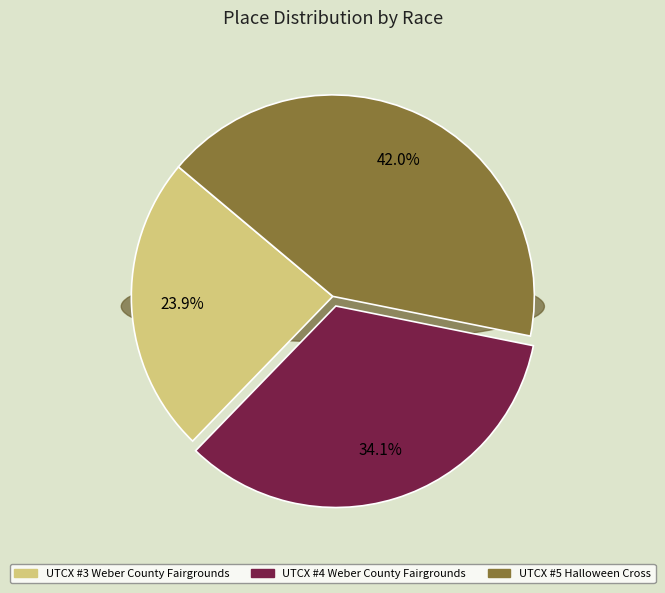

To the nearest percent, what is the combined percentage of UTCX #5 Halloween Cross and UTCX #4 Weber County Fairgrounds?

76%